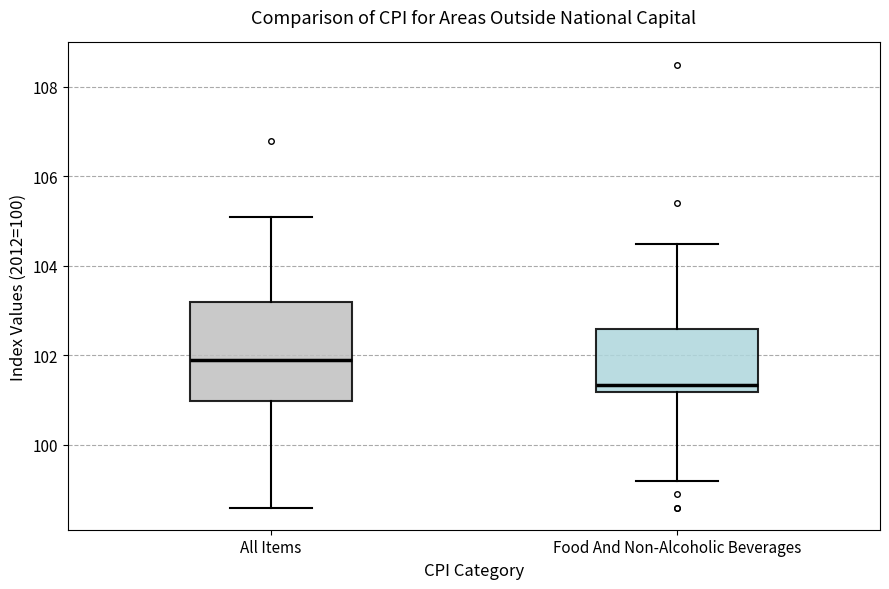

Which box is the tallest, from its lower edge to its upper edge?

All Items